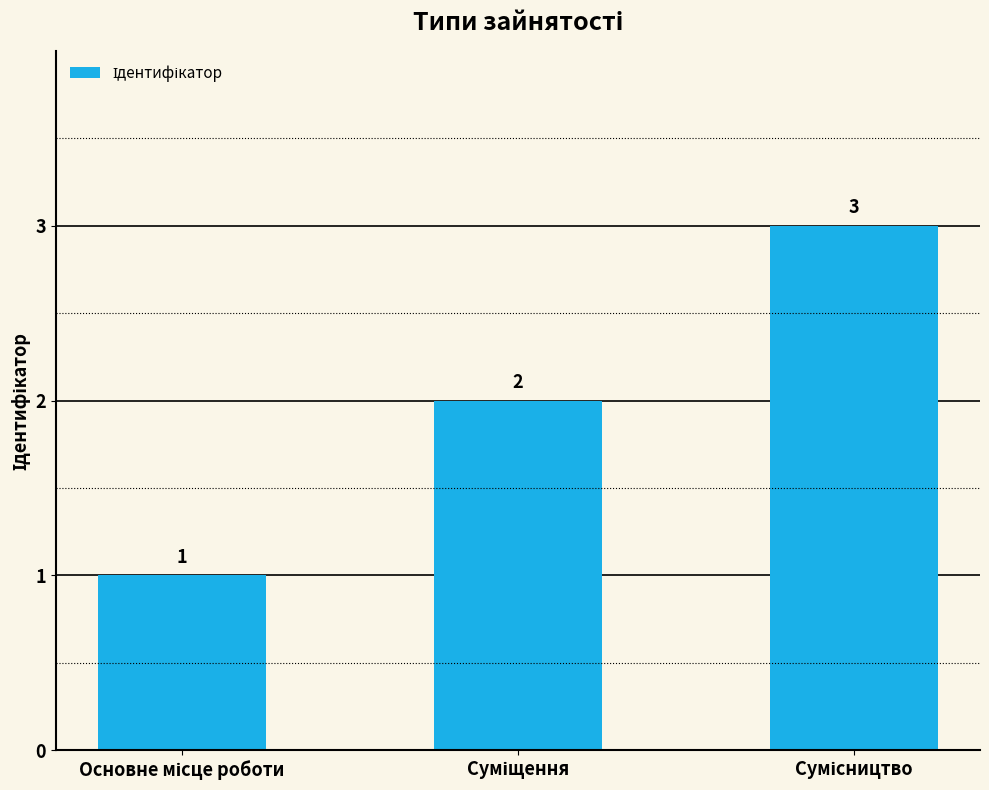

What is the greatest value displayed?

3